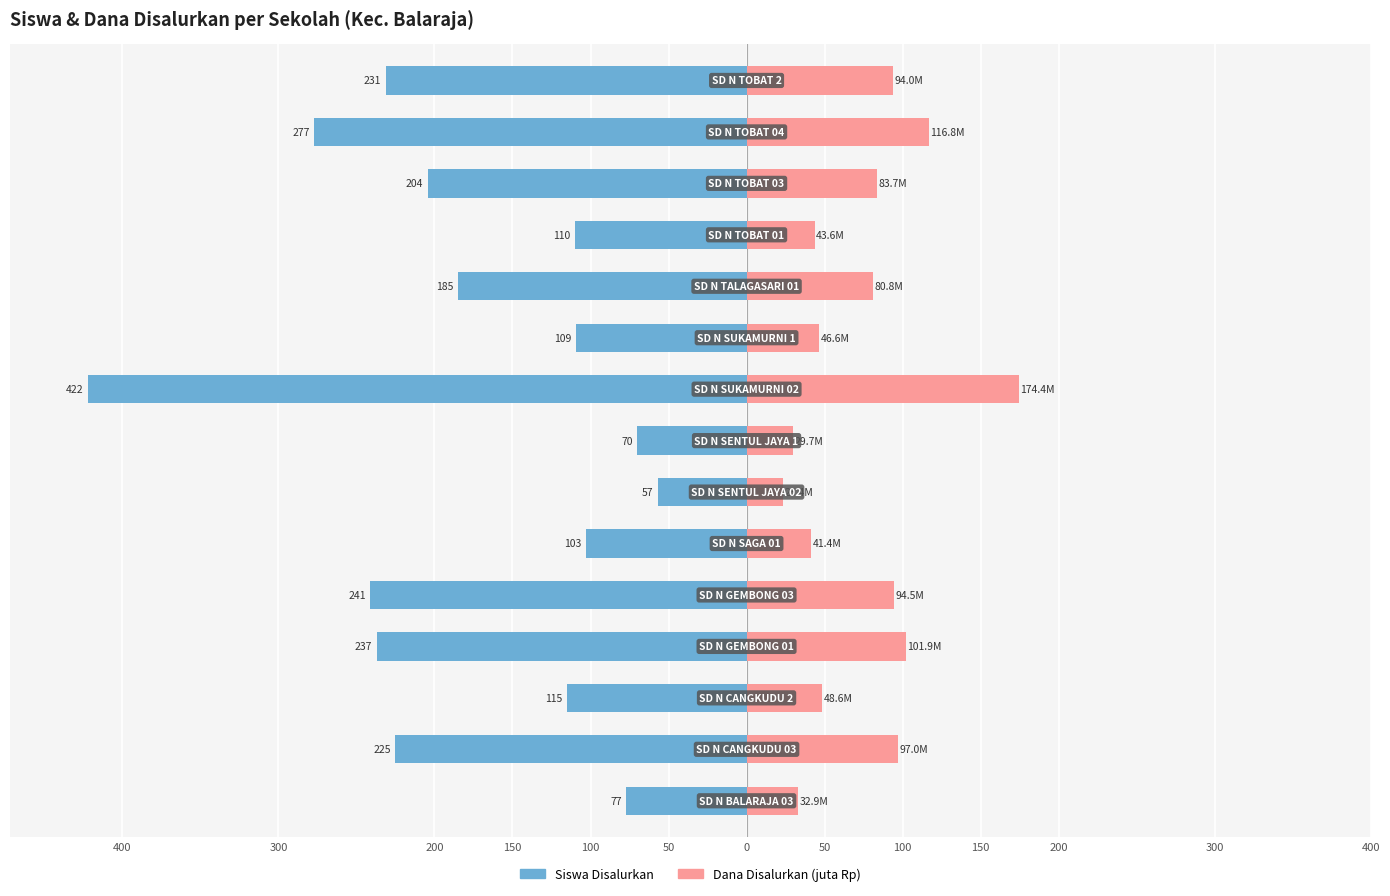

Which series changed the most between 300 and 200?

Siswa Disalurkan